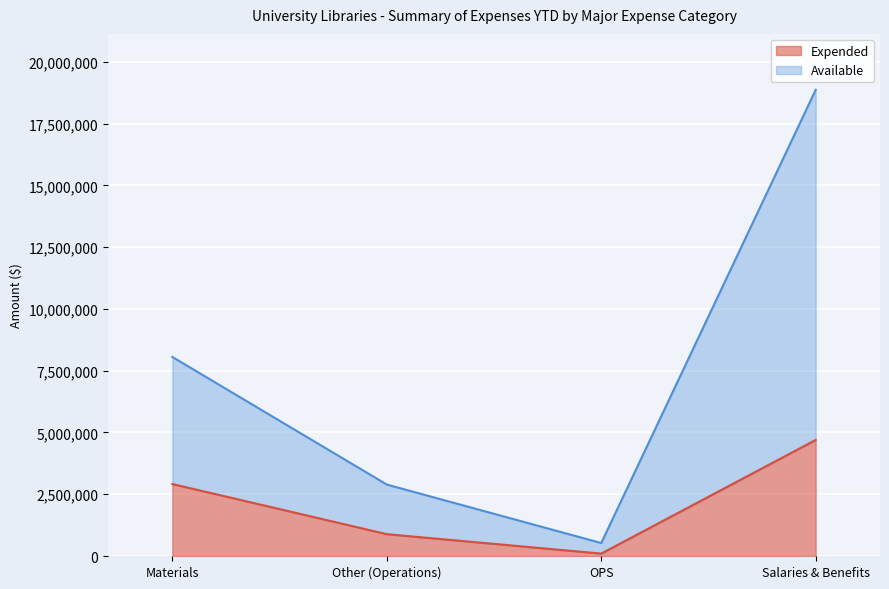

Does the chart display data point markers on the line(s)?

No